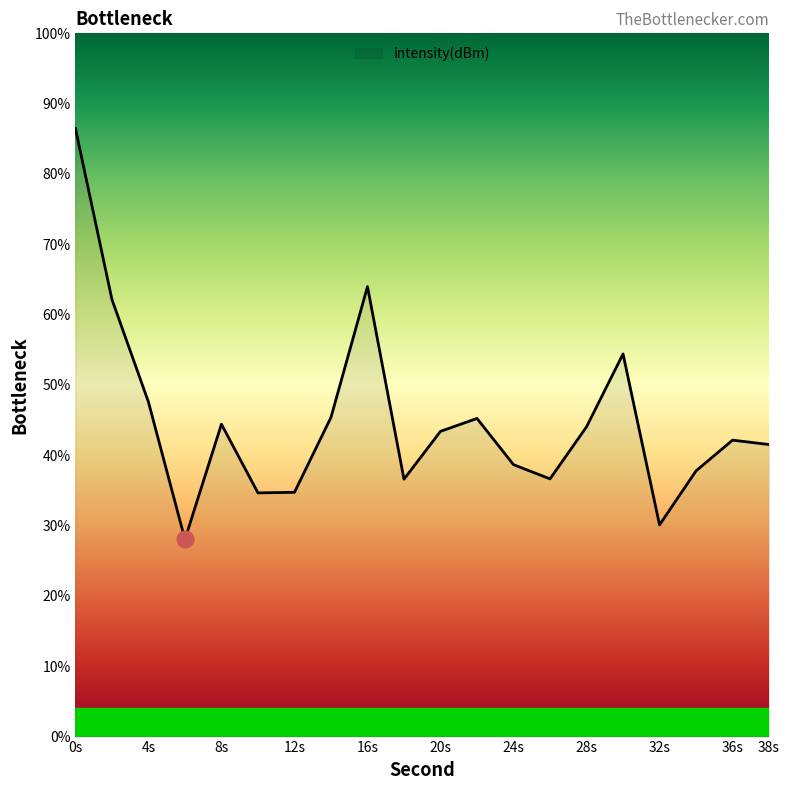

What is the greatest value displayed?

86.5